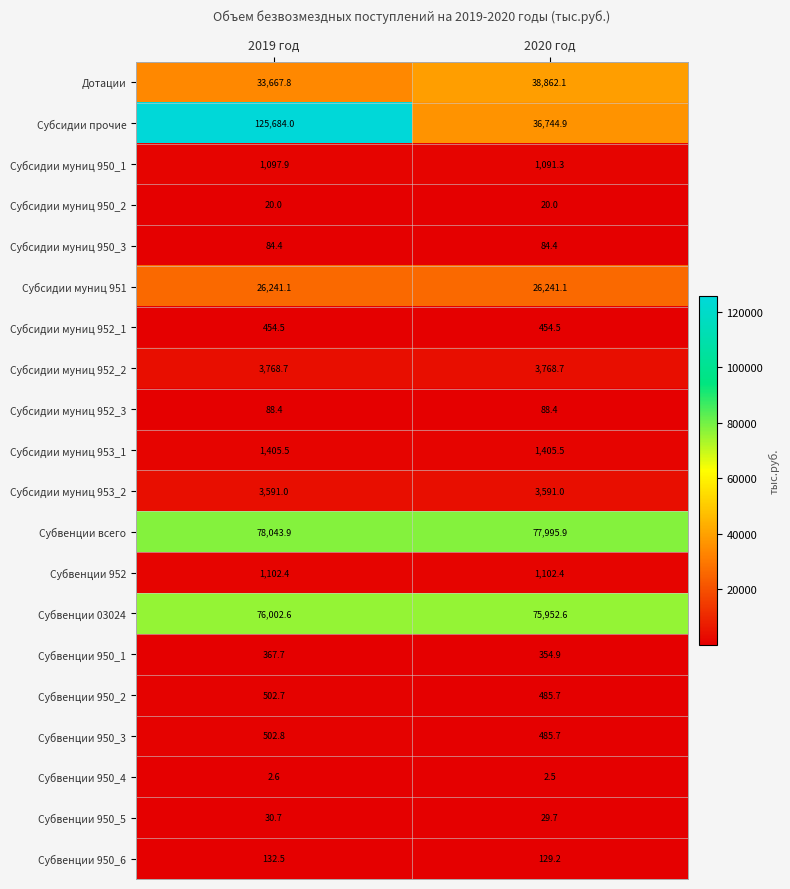

What is the total value across all series at 2019 год?

352791.2